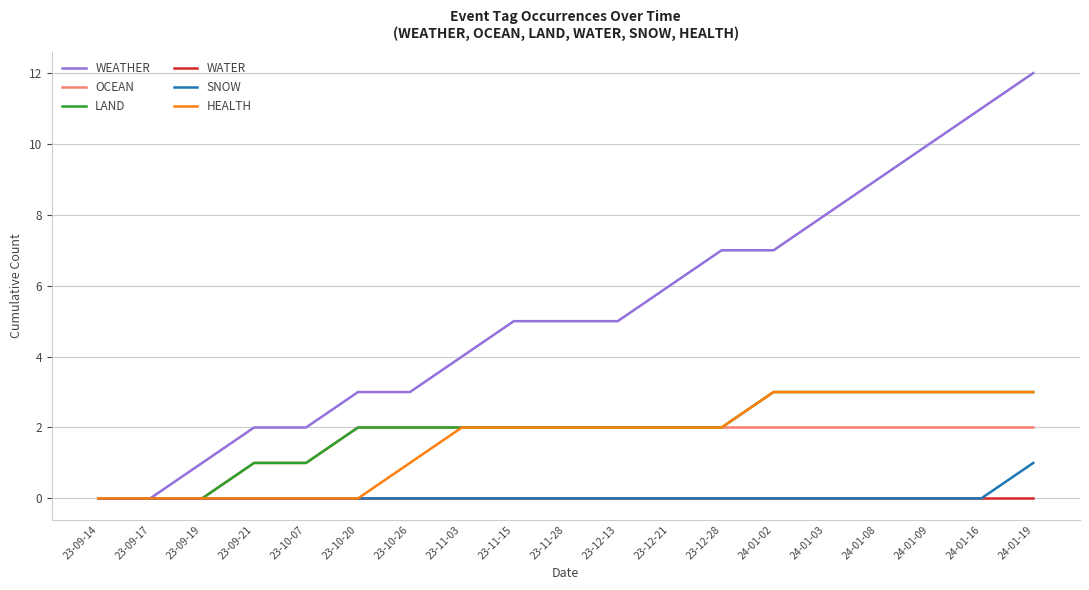

Which label corresponds to the largest value in the chart?

24-01-19